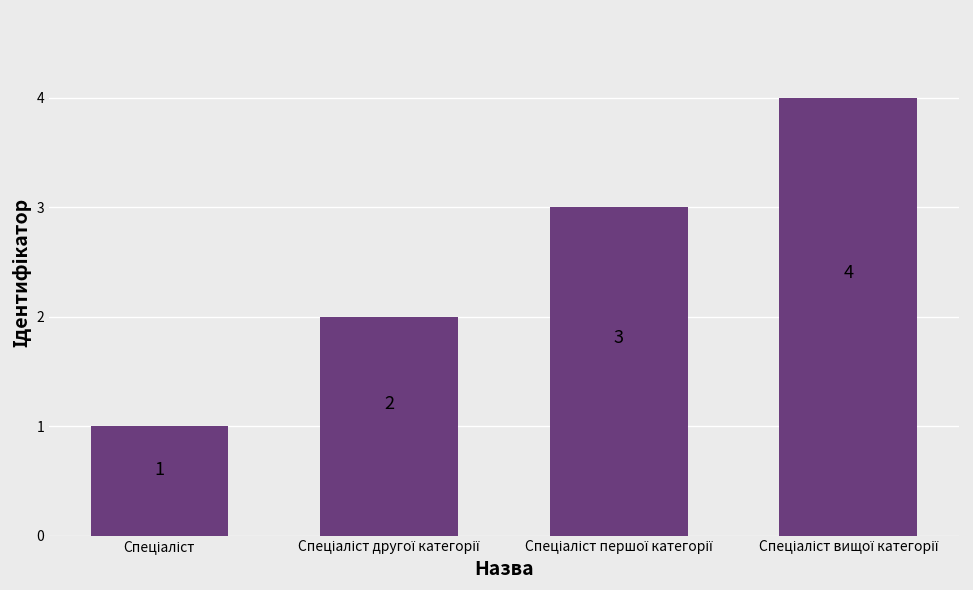

How many values are between 2 and 4?

3